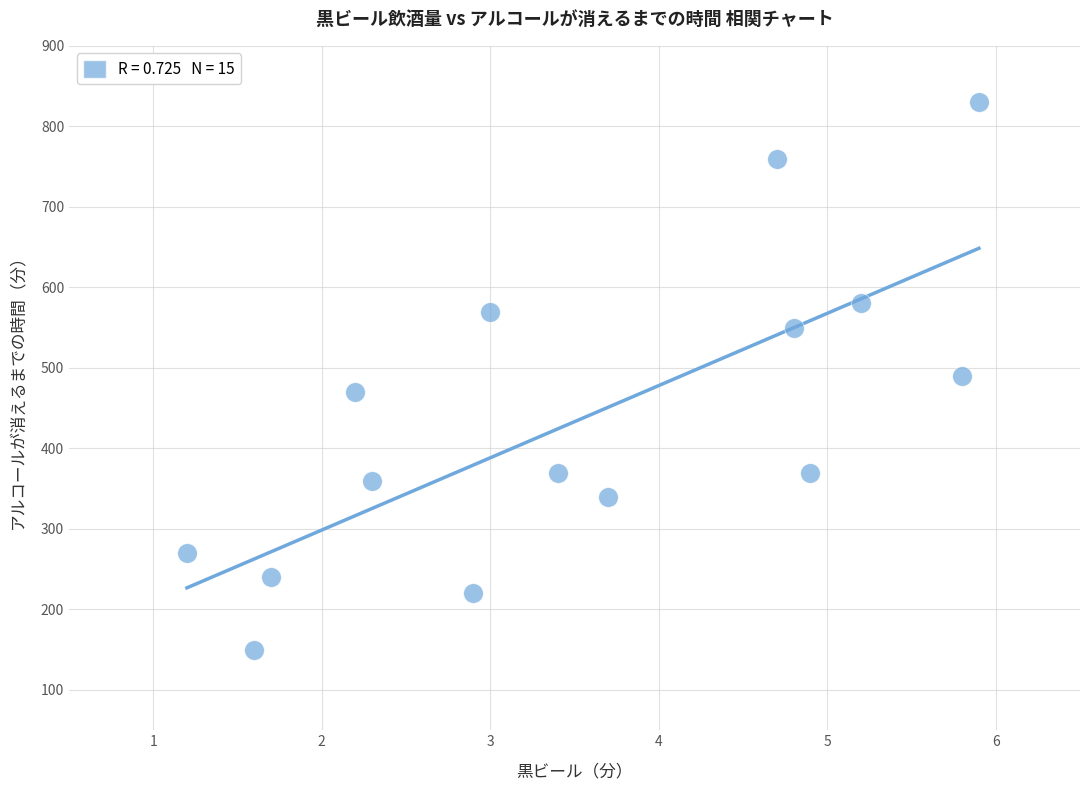

What is the range of Y values (max minus min)?

680